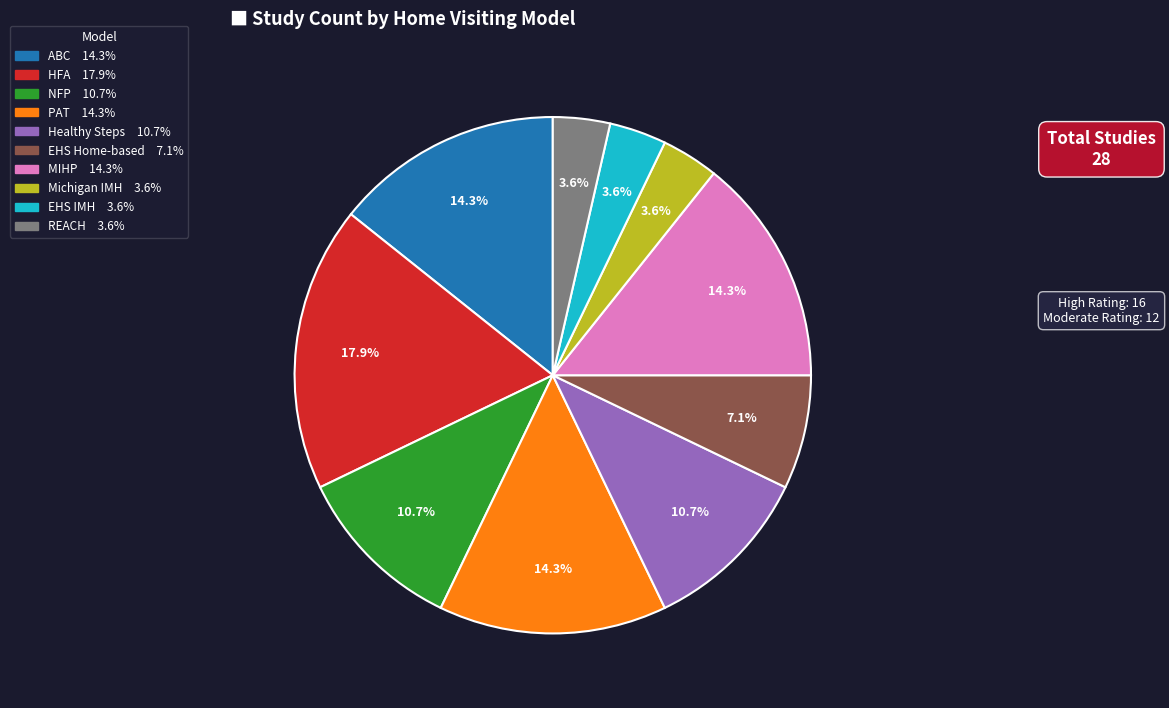

Is there any slice that represents more than half of the pie?

No